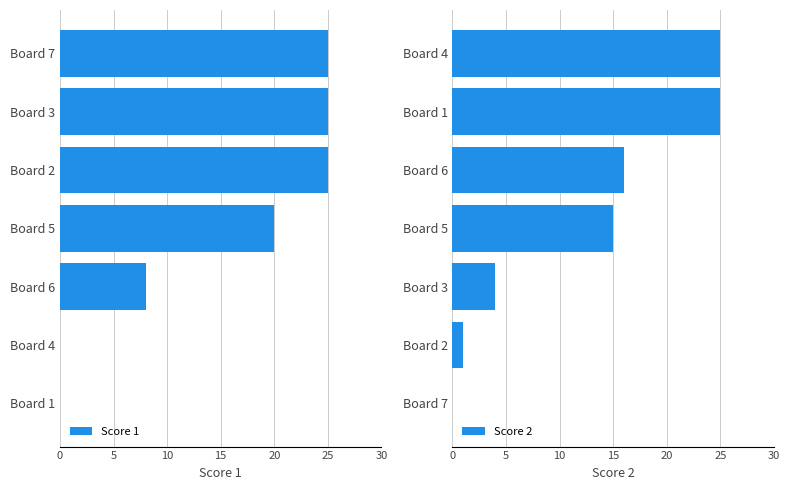

At which label is Score 2 closest to 12?

Board 5